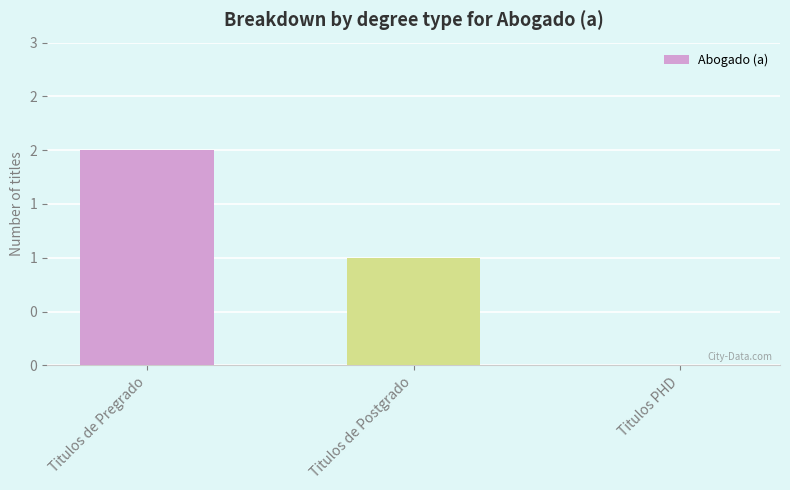

How many distinct data groups are displayed?

1